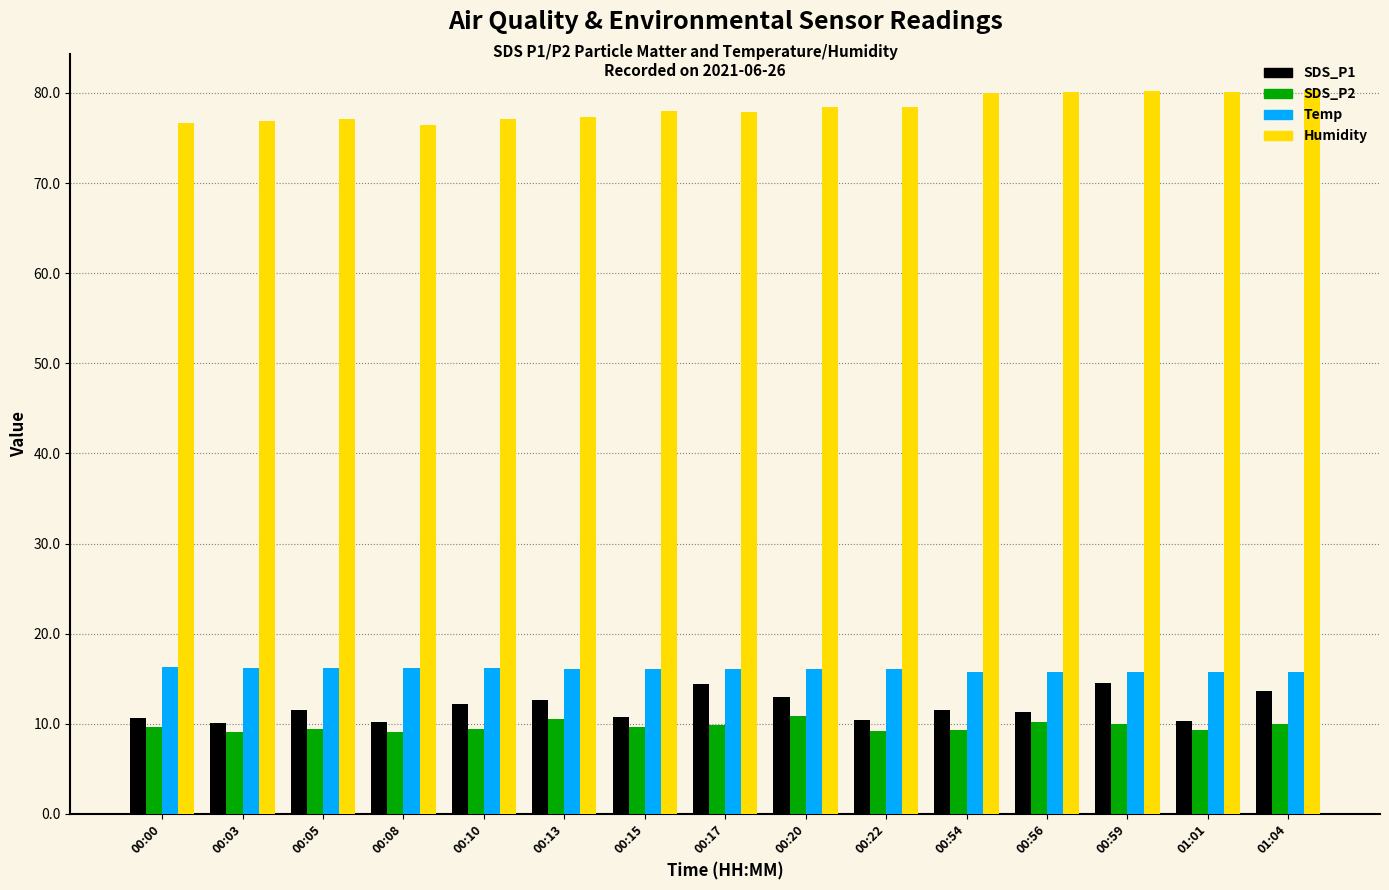

What is the value of the Temp bar at the 1st from the left?

16.3